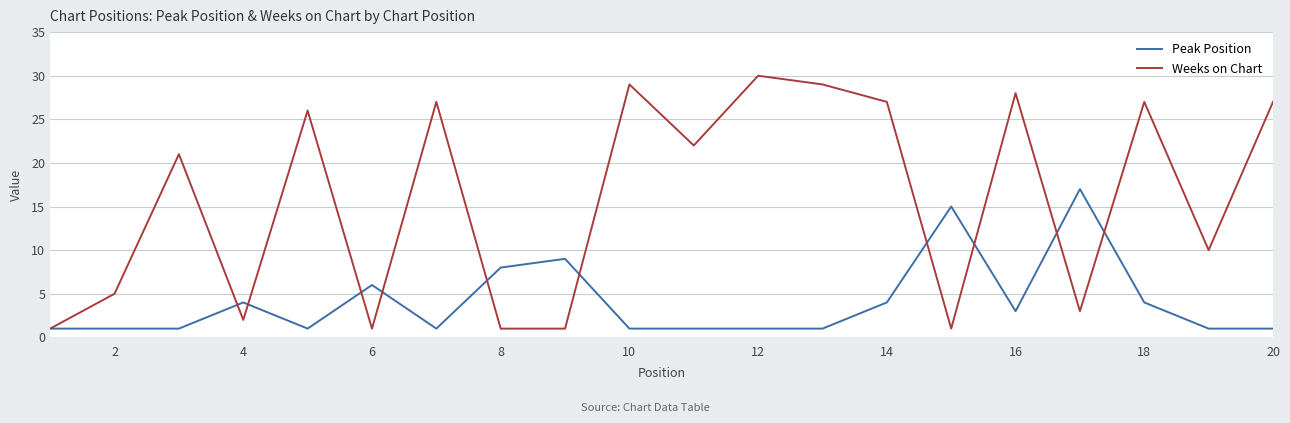

True or false: Weeks on Chart and Peak Position intersect in this chart.

True